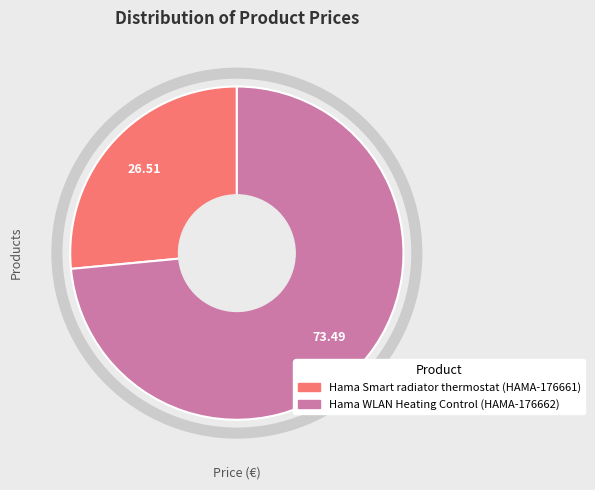

True or false: Hama Smart radiator thermostat (HAMA-176661) accounts for 27% of the total.

True